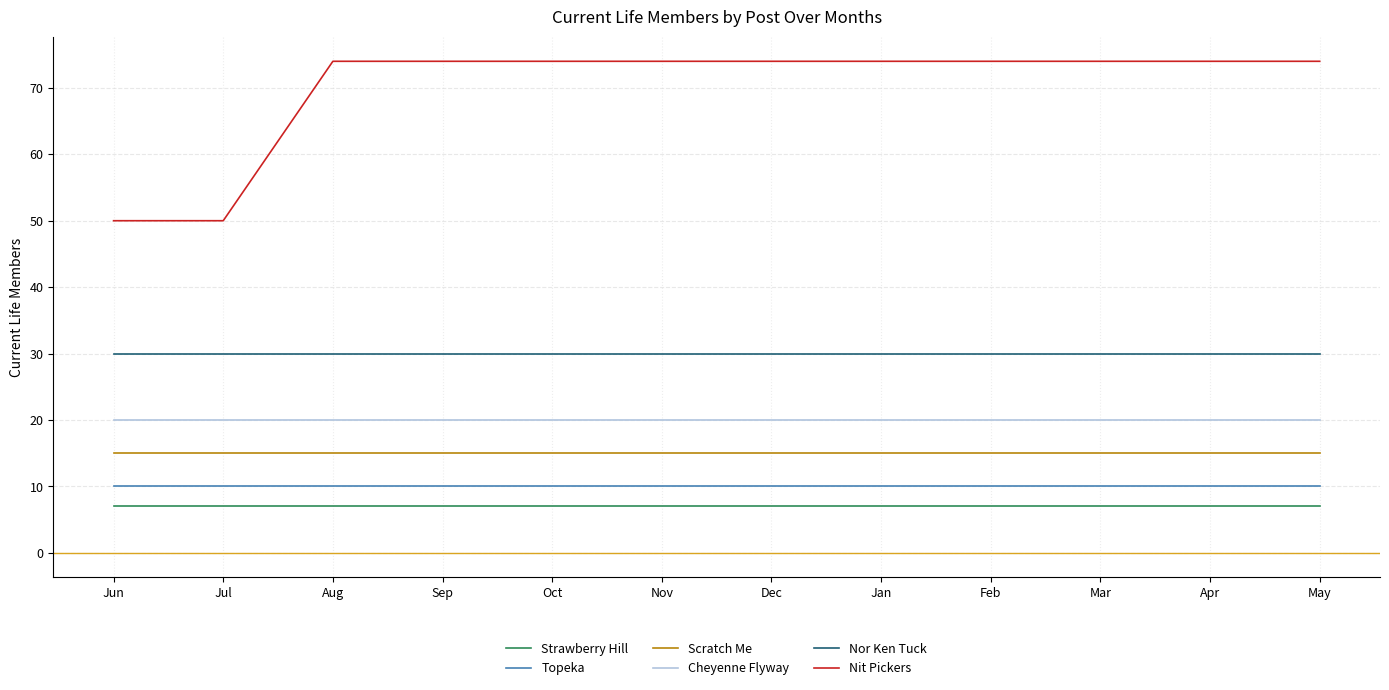

How many lines are shown in the chart?

6